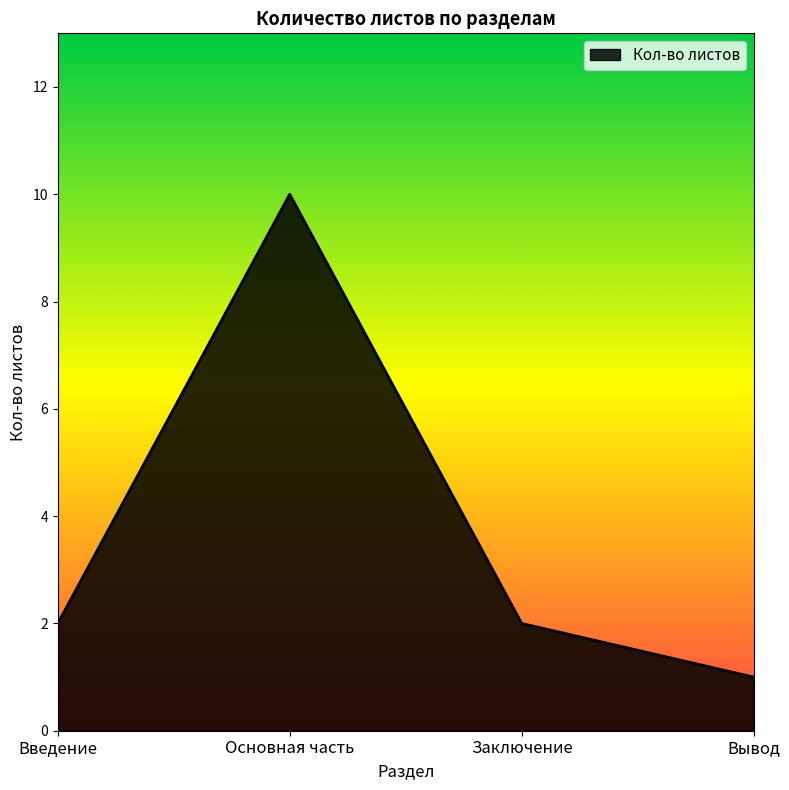

What is the change in value from Введение to Основная часть?

+8